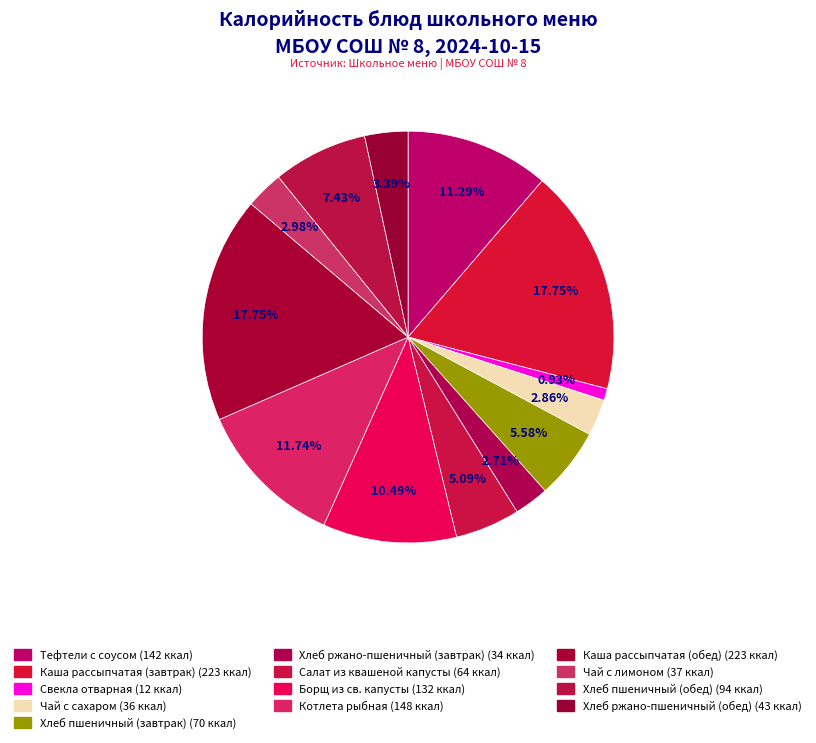

To the nearest percent, what portion does Котлета рыбная represent?

12%